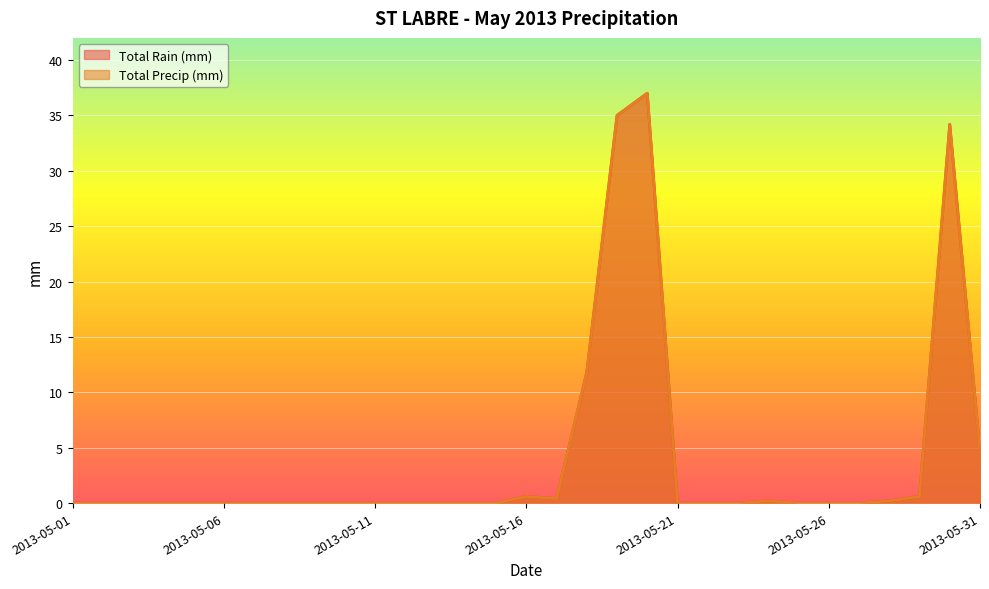

In Total Precip (mm), how many points are lower than both neighbors (excluding endpoints)?

1